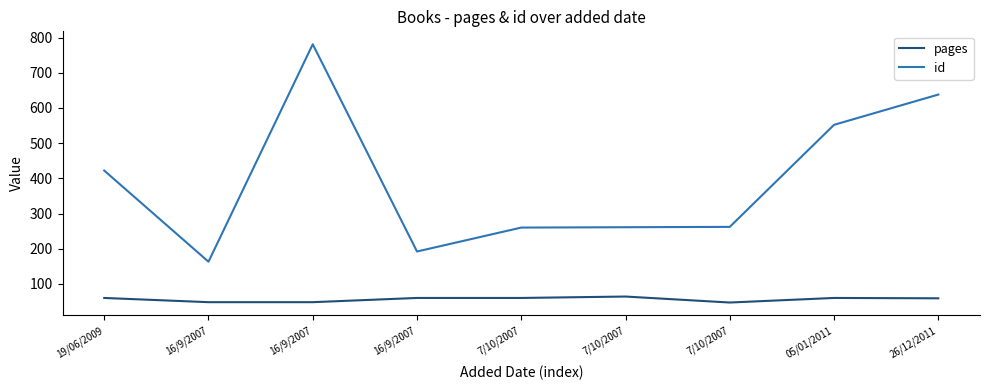

The pages series shows 19 at 16/9/2007. True or false?

False